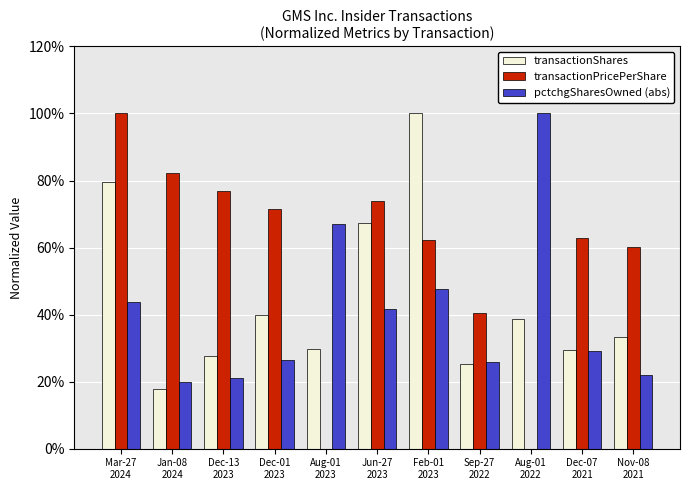

What are all the series names shown in the legend?

transactionShares, transactionPricePerShare, pctchgSharesOwned (abs)